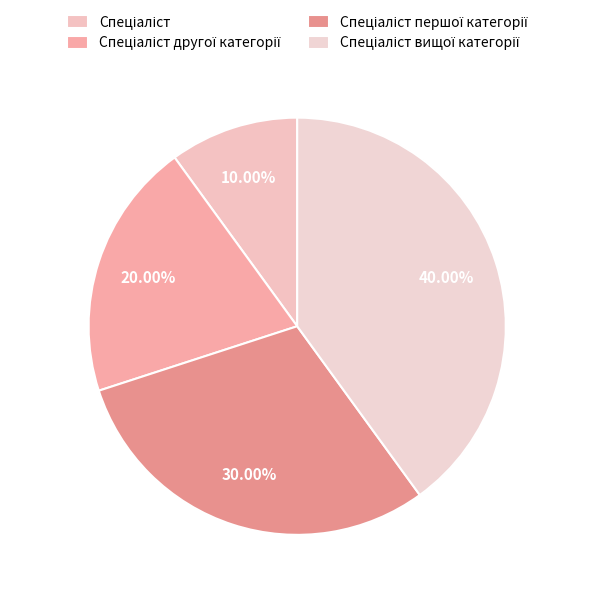

What percentage is the Спеціаліст першої категорії slice, to the nearest percent?

30%